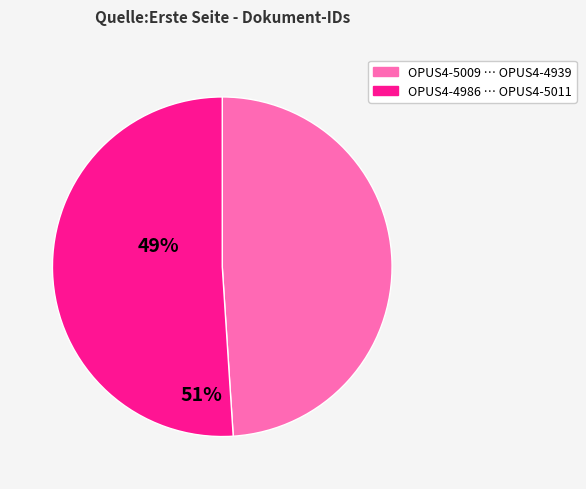

Is there any slice that represents more than half of the pie?

Yes